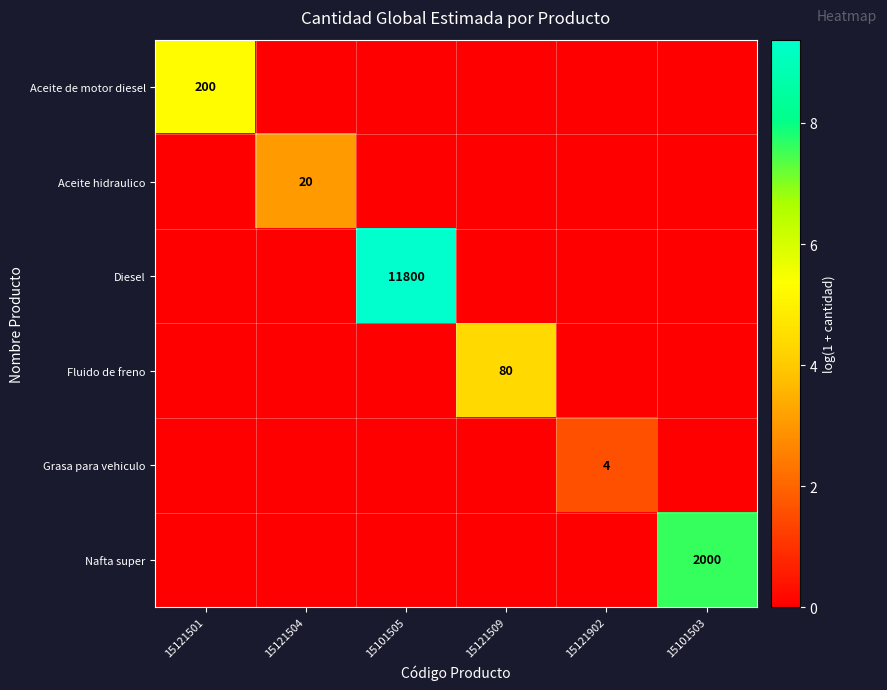

At which category does the chart reach its minimum across all series?

15121504